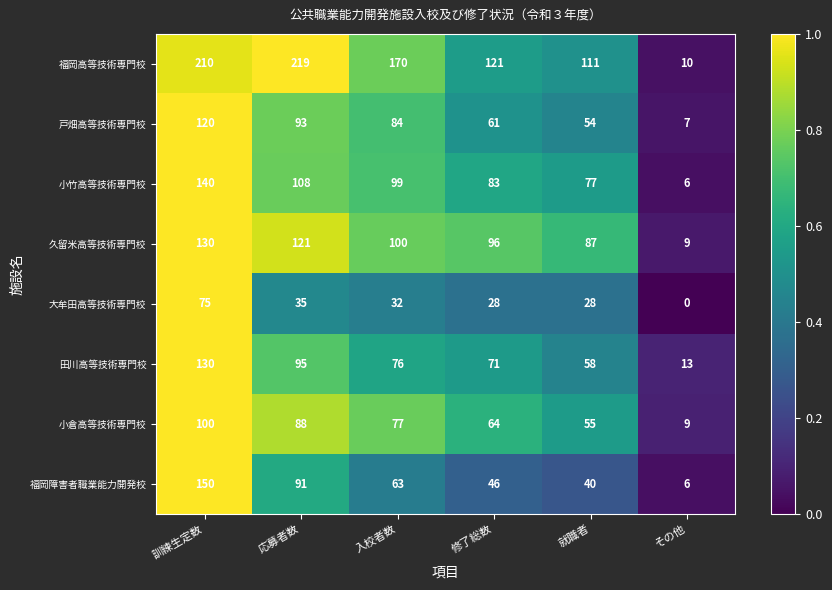

At which label is 小倉高等技術専門校 closest to 54?

就職者